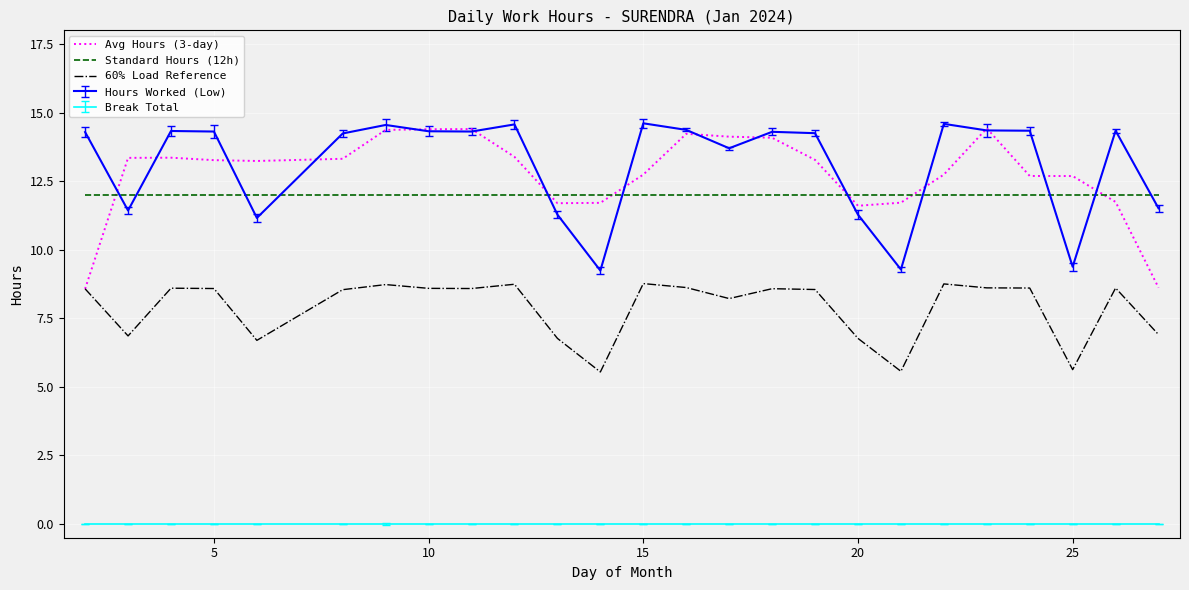

True or false: 60% Load Reference and Standard Hours (12h) cross at least once.

False